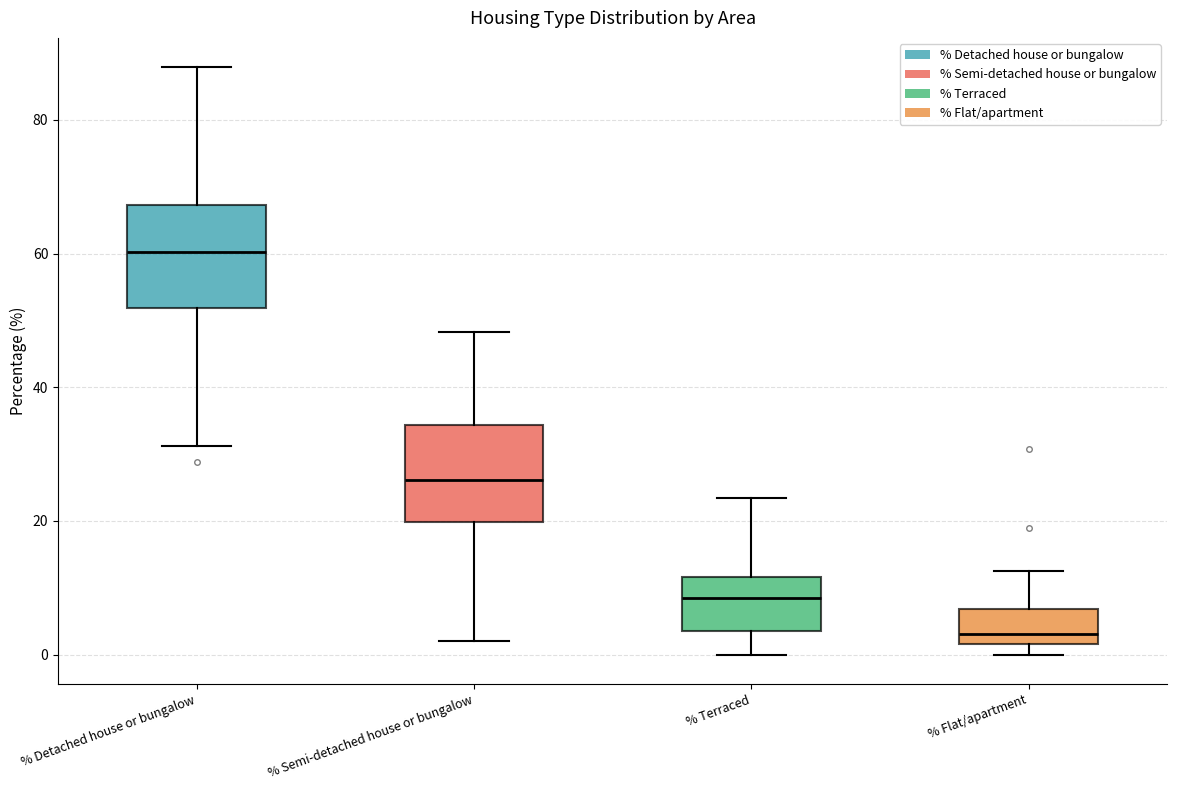

Reading left to right, transcribe this box plot: for each box, give where its median line is, the range the box spans, and where its two whiskers end, as read against the y-axis. The values are not printed on the chart, so give them approximately, as read against the axis.

% Detached house or bungalow: median 60, box 52 to 68, whiskers 32 to 88
% Semi-detached house or bungalow: median 26, box 20 to 34, whiskers 2 to 48
% Terraced: median 8, box 4 to 12, whiskers 0 to 24
% Flat/apartment: median 4, box 2 to 6, whiskers 0 to 12